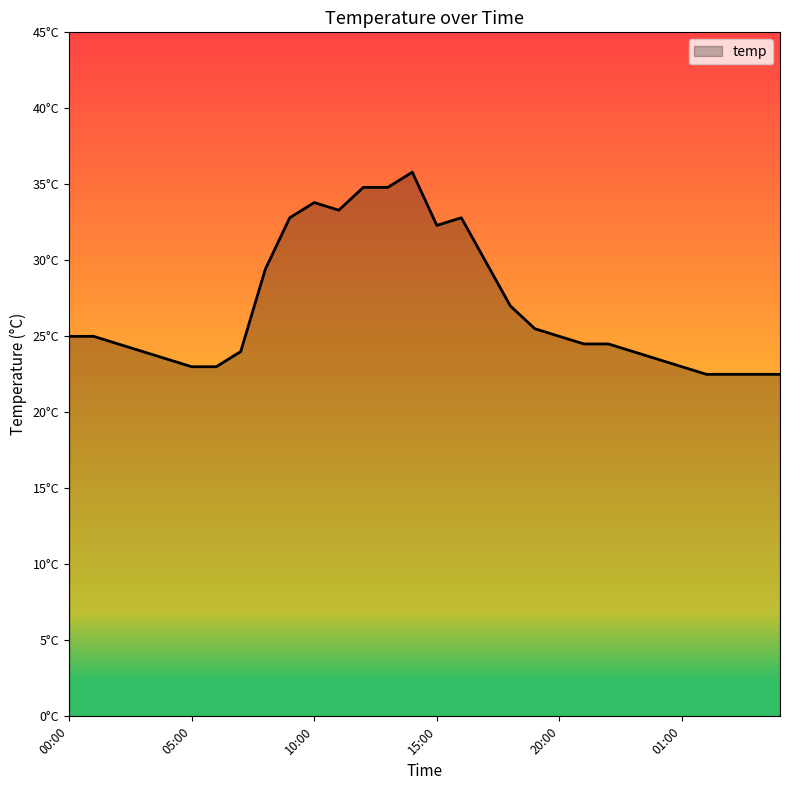

Reading left to right, transcribe all the data shown in this chart.

25.0	25.0	24.5	24.0	23.5	23.0	23.0	24.0	29.4	32.8	33.8	33.3	34.8	34.8	35.8	32.3	32.8	29.9	27.0	25.5	25.0	24.5	24.5	24.0	23.5	23.0	22.5	22.5	22.5	22.5